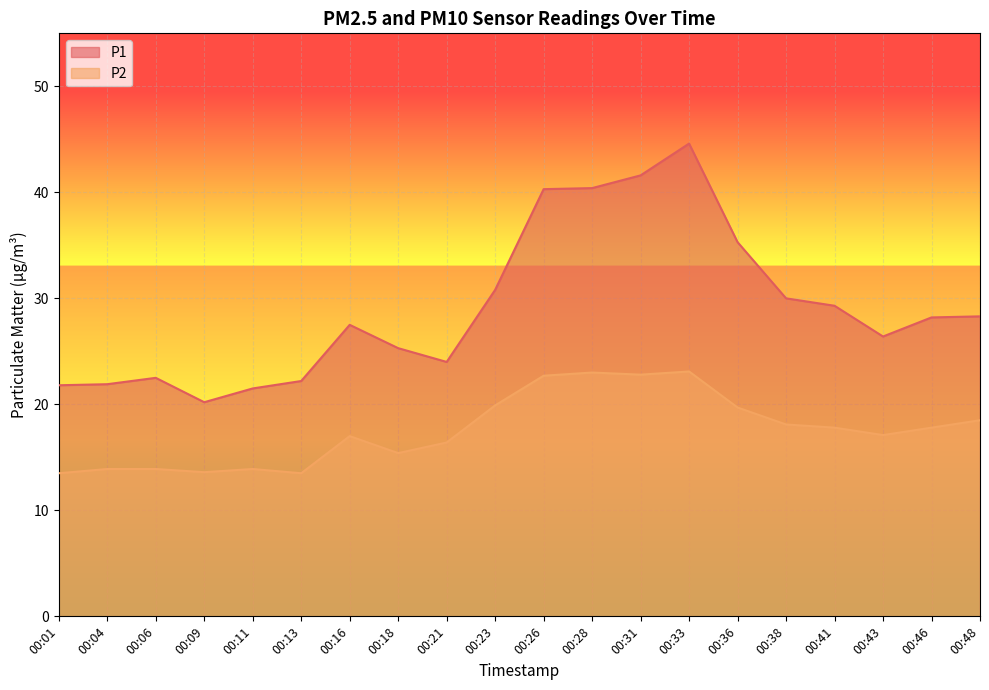

Rank the series by their average value, from lowest to highest.

P2, P1